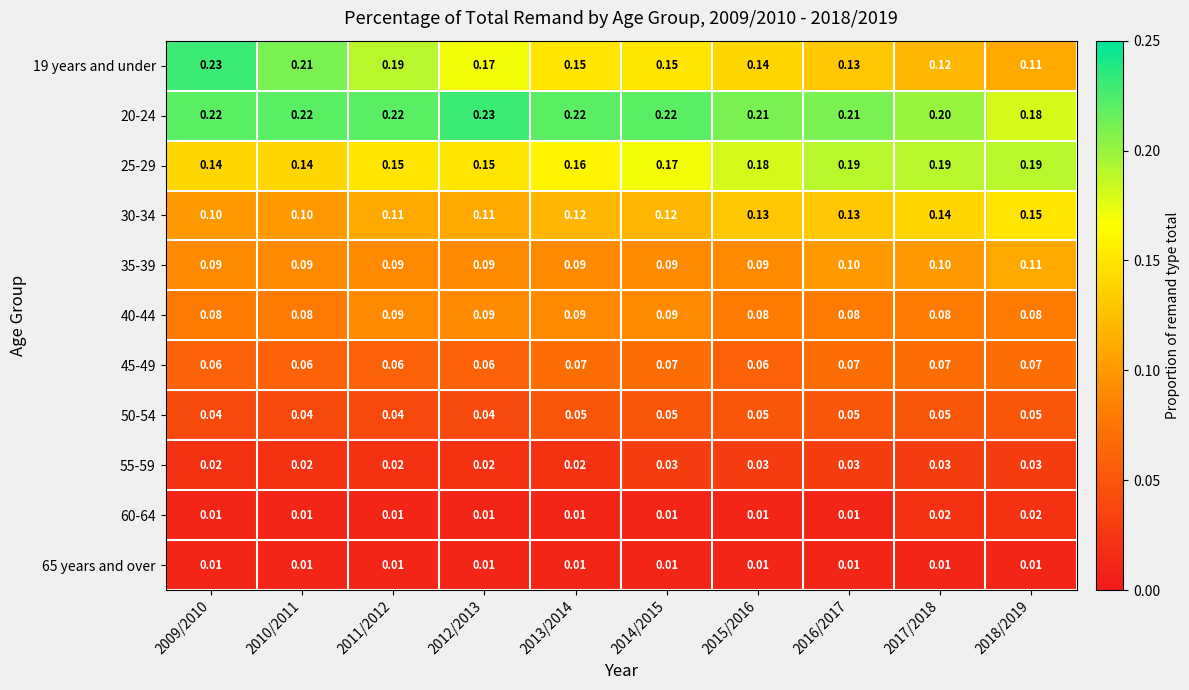

At how many categories does at least one series exceed 0?

10